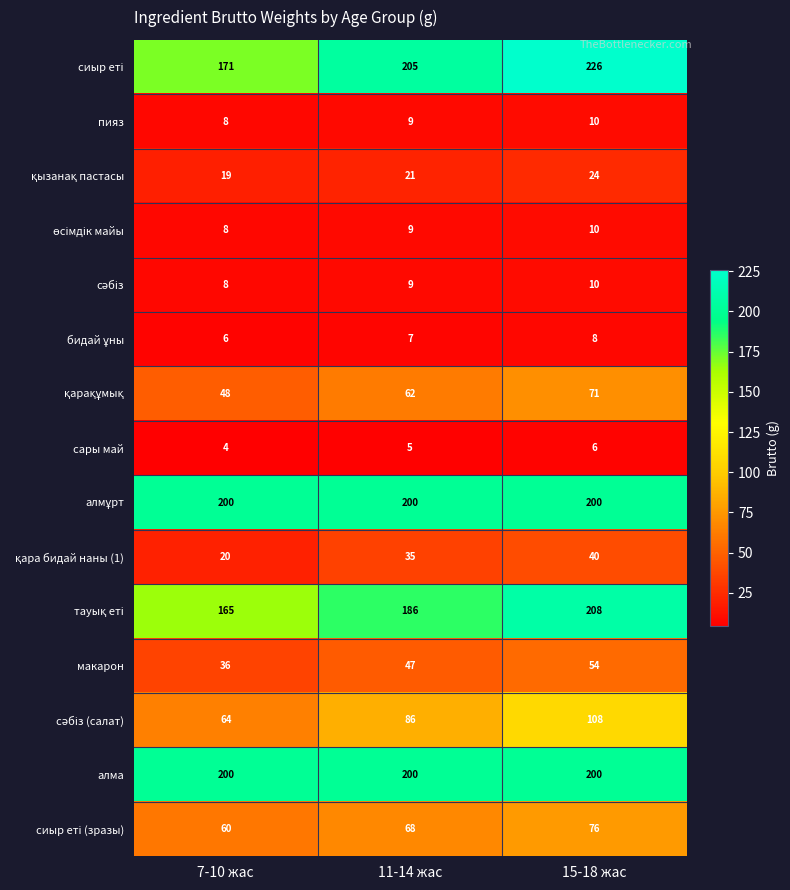

How many data points does each series have?

3